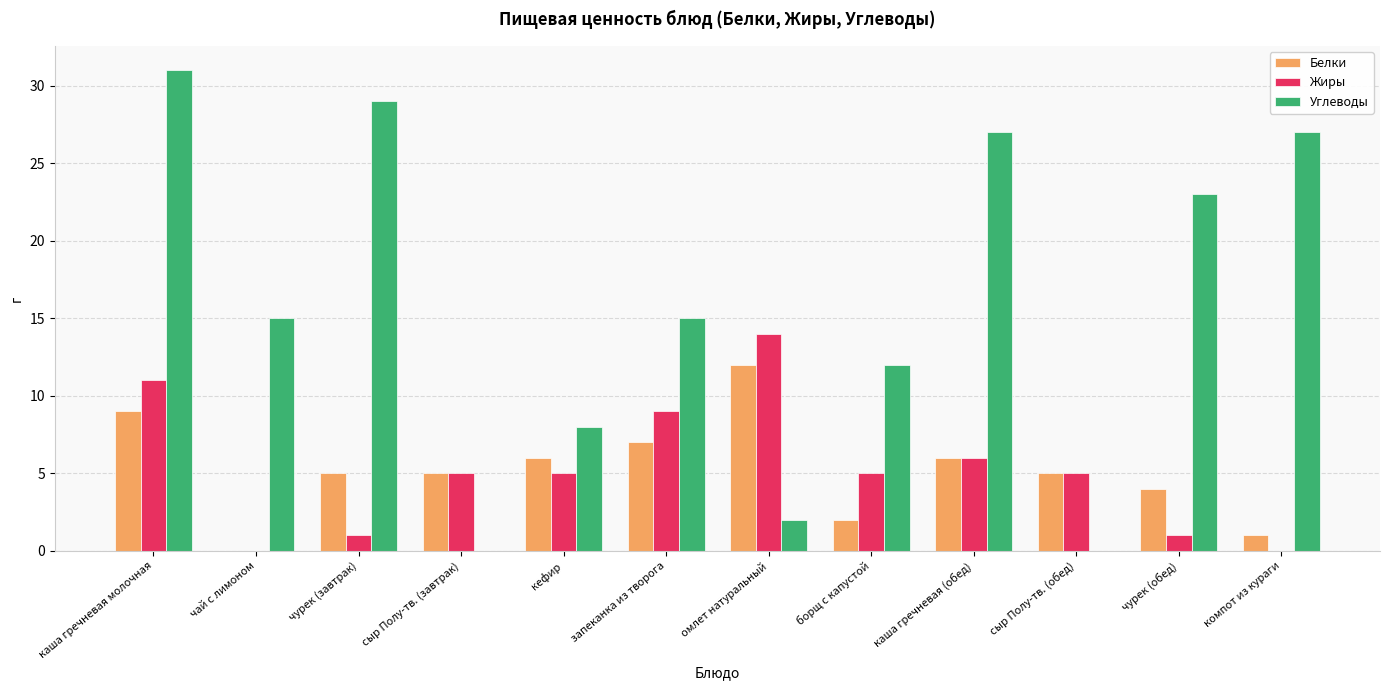

What is the sum of the Белки values at кефир and омлет натуральный?

18